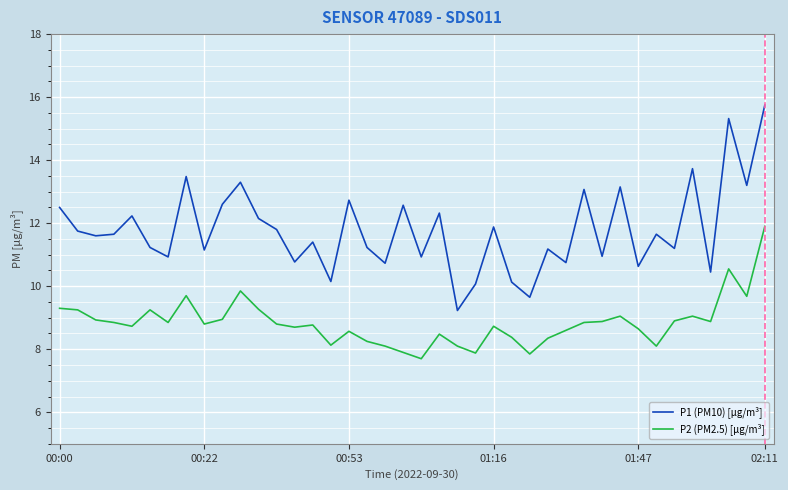

True or false: P1 (PM10) [µg/m³] and P2 (PM2.5) [µg/m³] cross at least once.

False